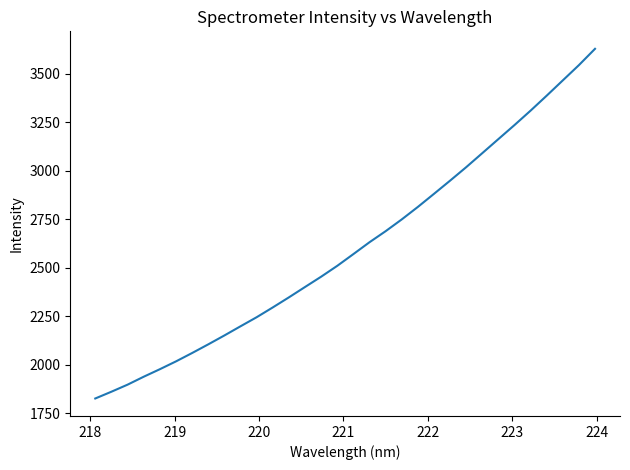

What is the greatest value displayed?

3628.7